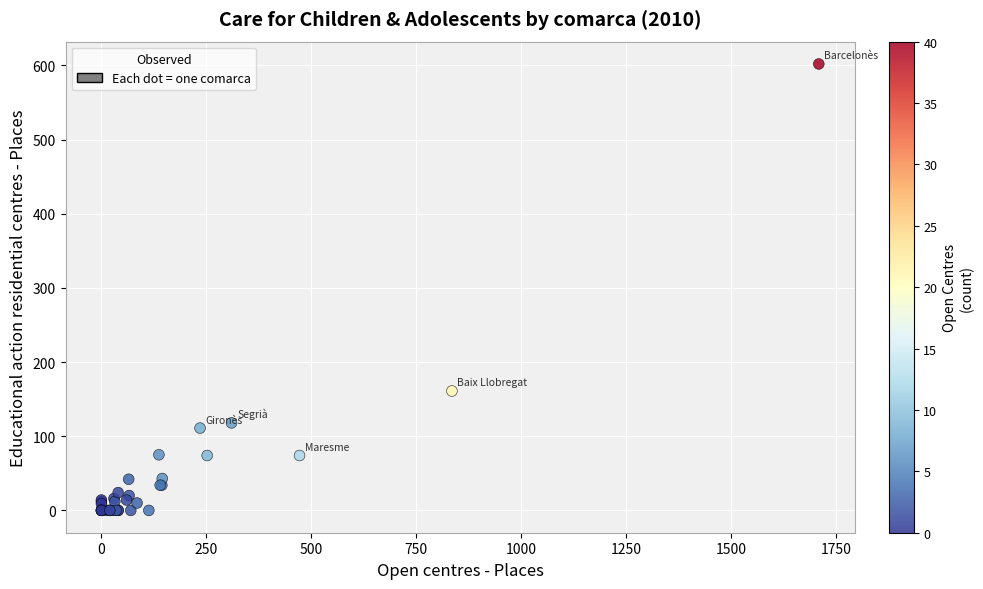

What Y value in the scatter plot is closest to 301?

161